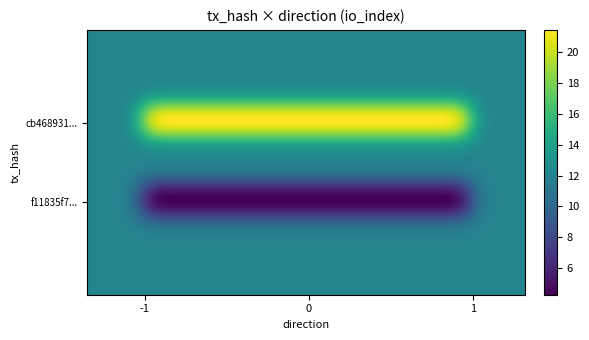

Reading left to right, list all the values displayed in this chart.

cb468931440e824899b63b40ee876c392dd9c60: direction=-1	io_index=23
f11835f7cba2de74bafa599165e17d7c5421f07: direction=1	io_index=3